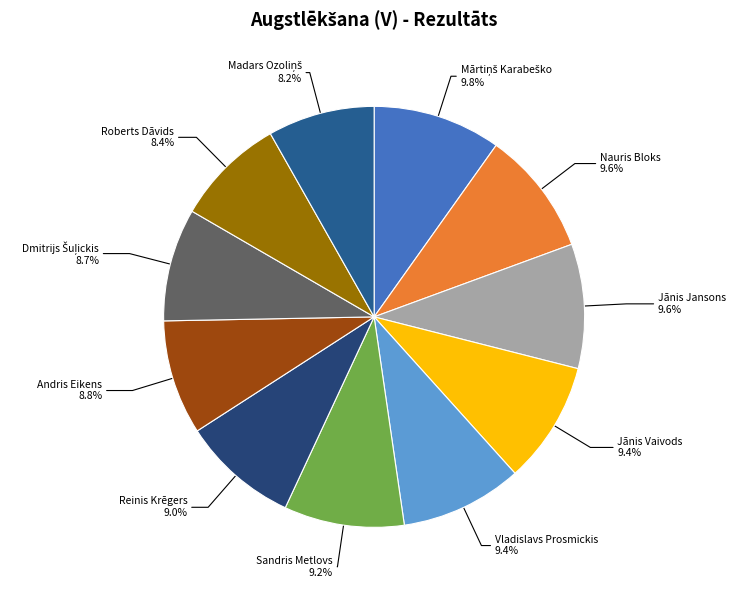

Is Andris Eikens the majority of the pie?

No